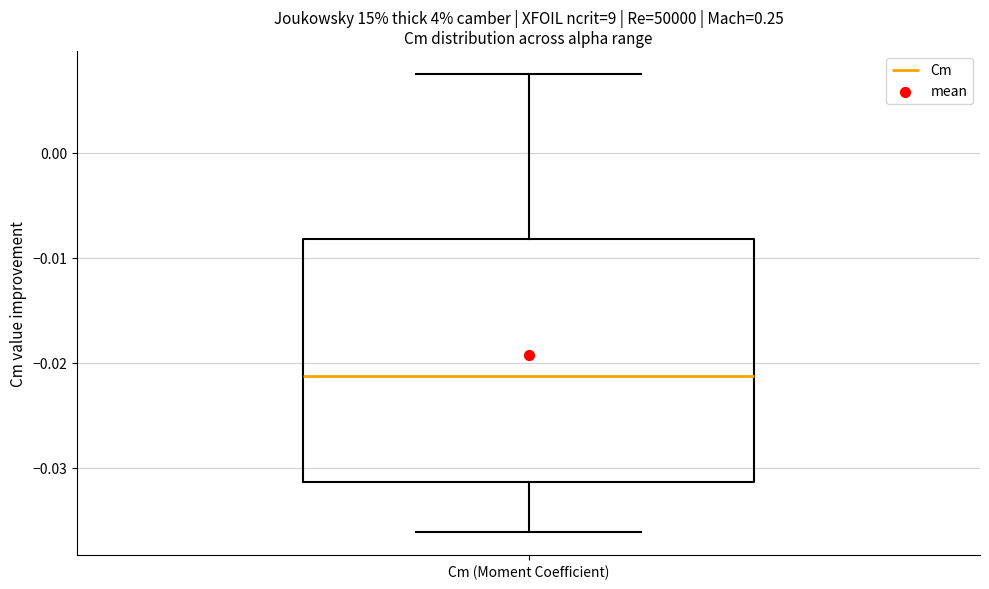

Where does the lower whisker of the box for Cm (Moment Coefficient) end on the y-axis? The values are not printed on the chart, so give them approximately, as read against the axis.

-0.036